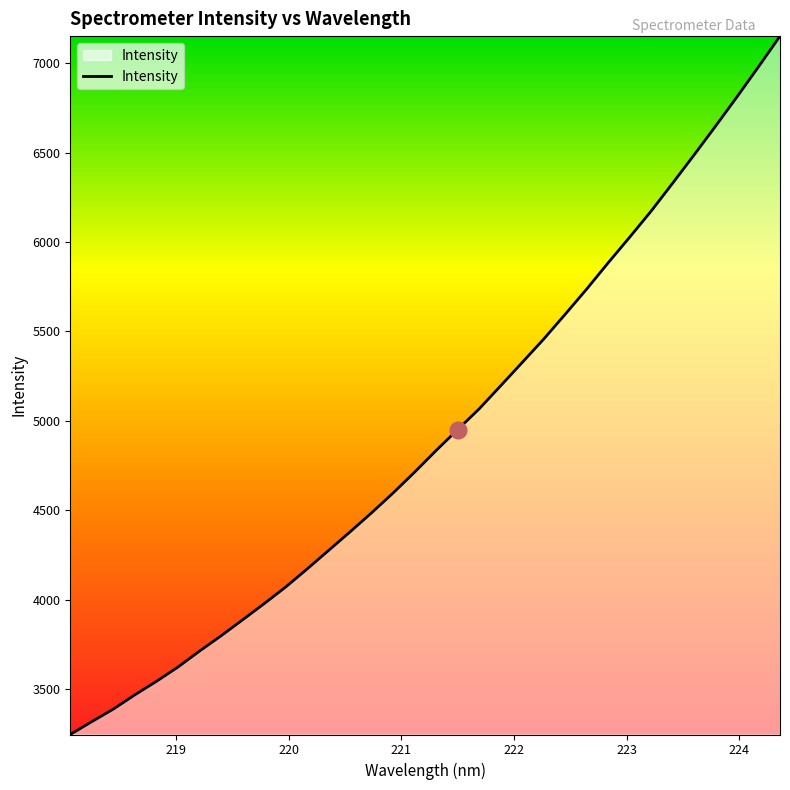

What is the difference between the maximum and minimum values?

3905.1